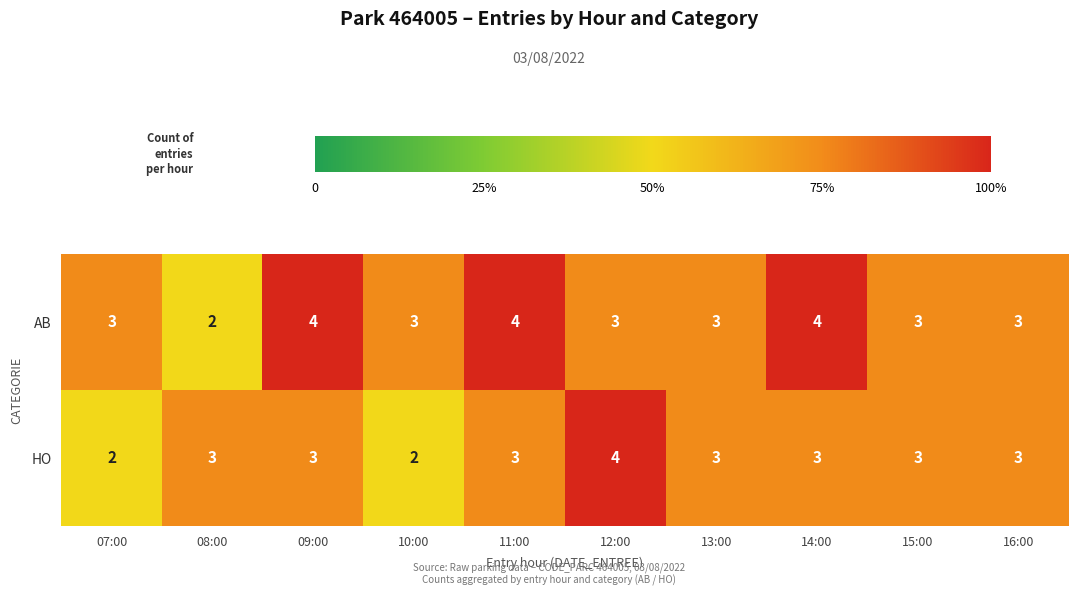

Which series has the largest total across all categories?

AB